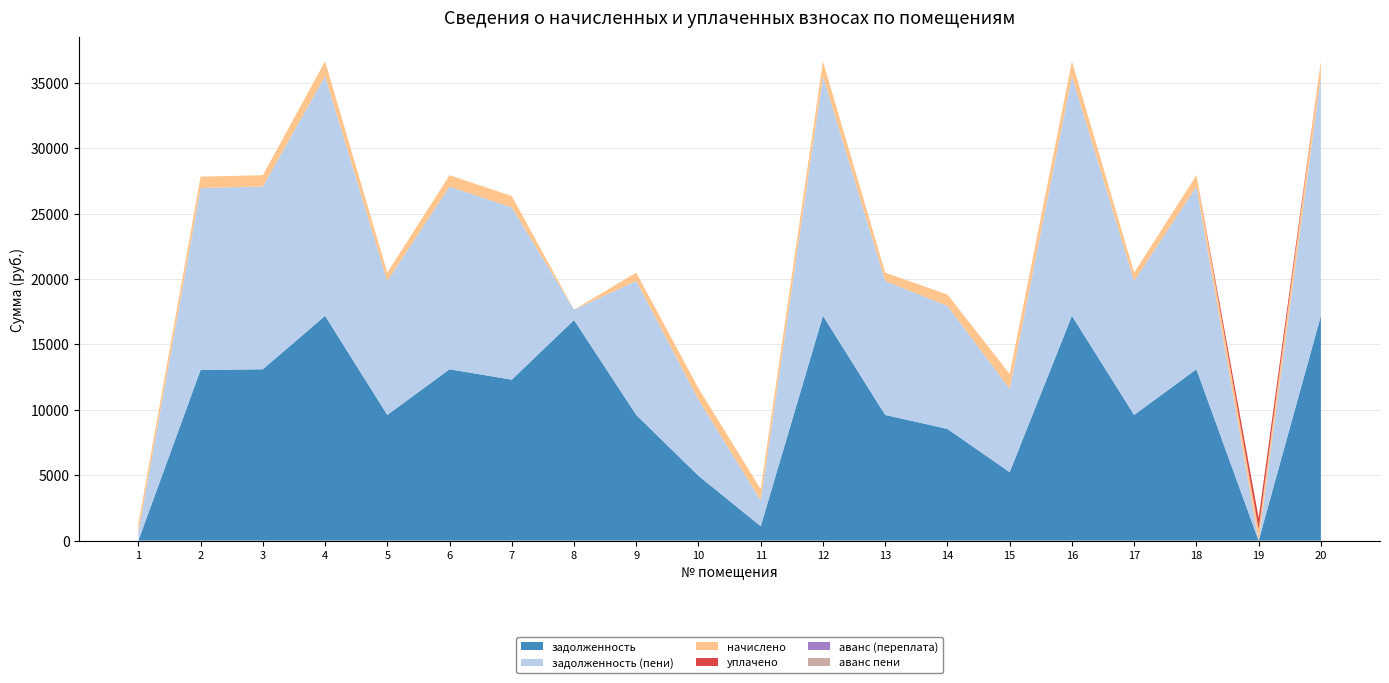

What is the maximum value for задолженность?

17179.9